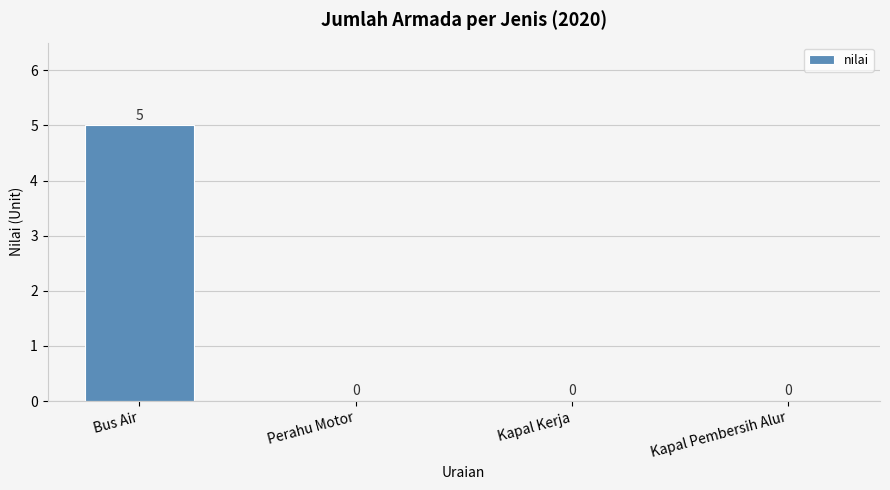

Count the number of categories in the chart.

4